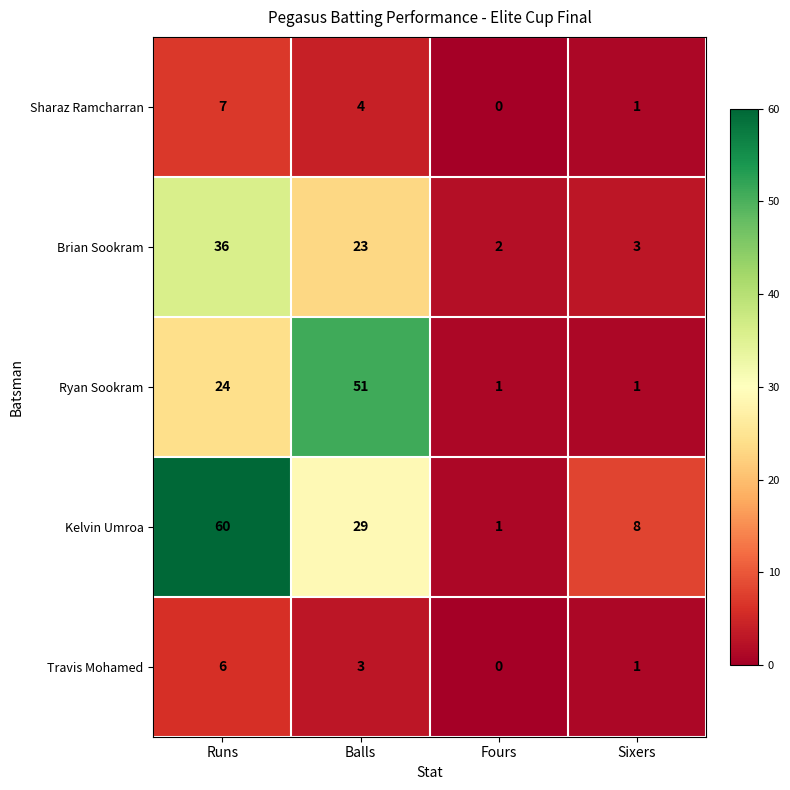

What is the difference between the maximum and minimum values in the Brian Sookram series?

34